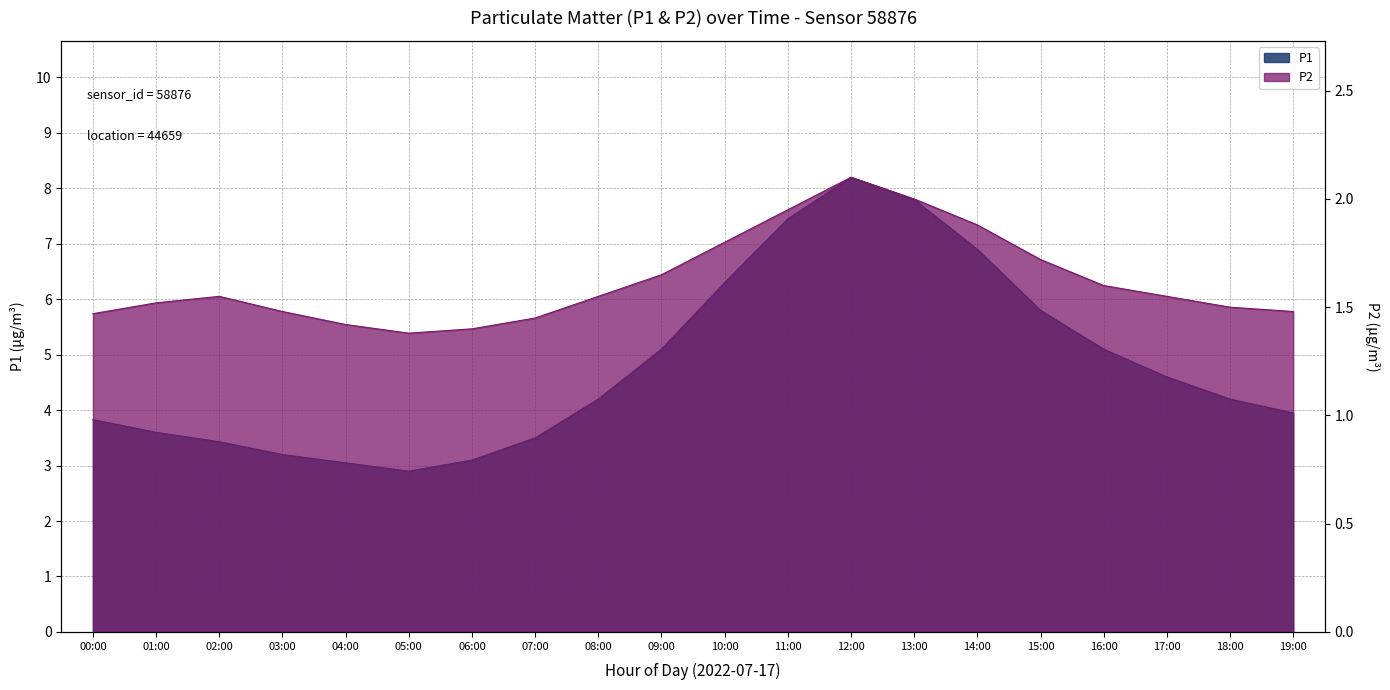

Does the chart have visible grid lines?

Yes